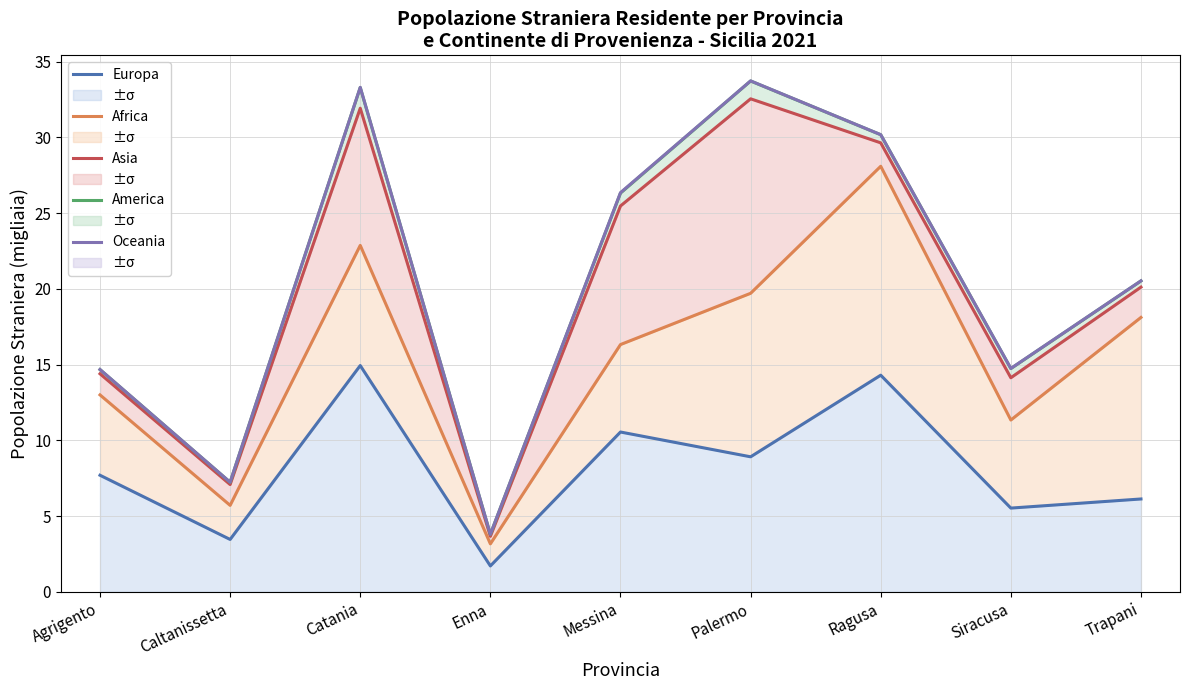

What is the label of the 4th point from the left?

Enna